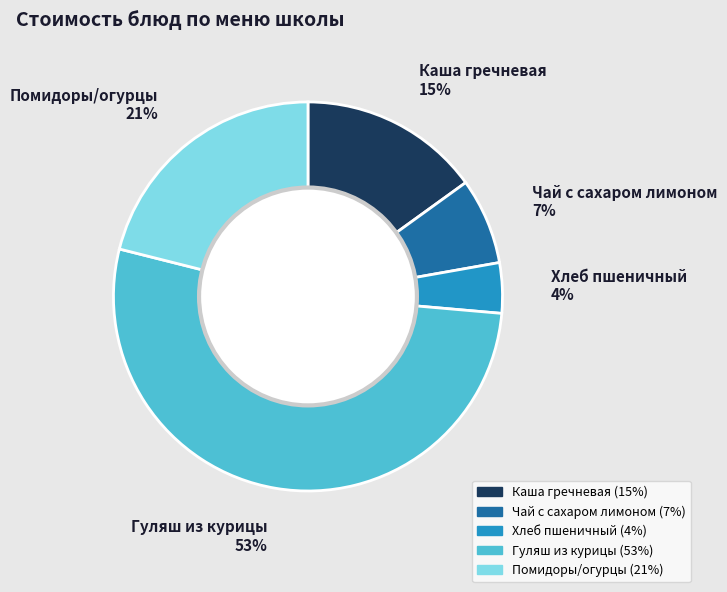

Rank the categories by value from highest to lowest.

Гуляш из курицы, Помидоры/огурцы, Каша гречневая, Чай с сахаром лимоном, Хлеб пшеничный